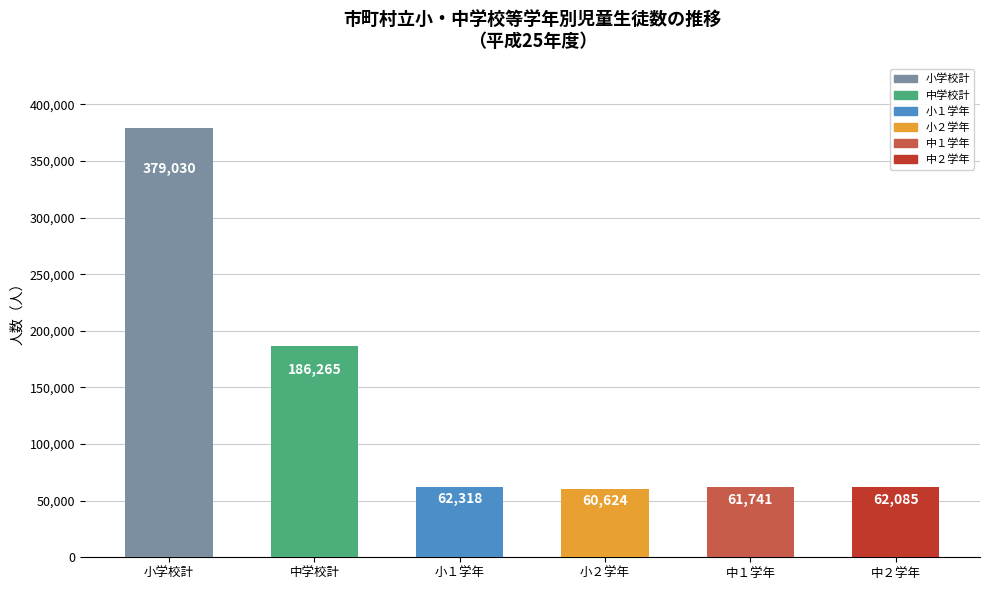

Rank the categories by value from highest to lowest.

小学校計, 中学校計, 小１学年, 中２学年, 中１学年, 小２学年